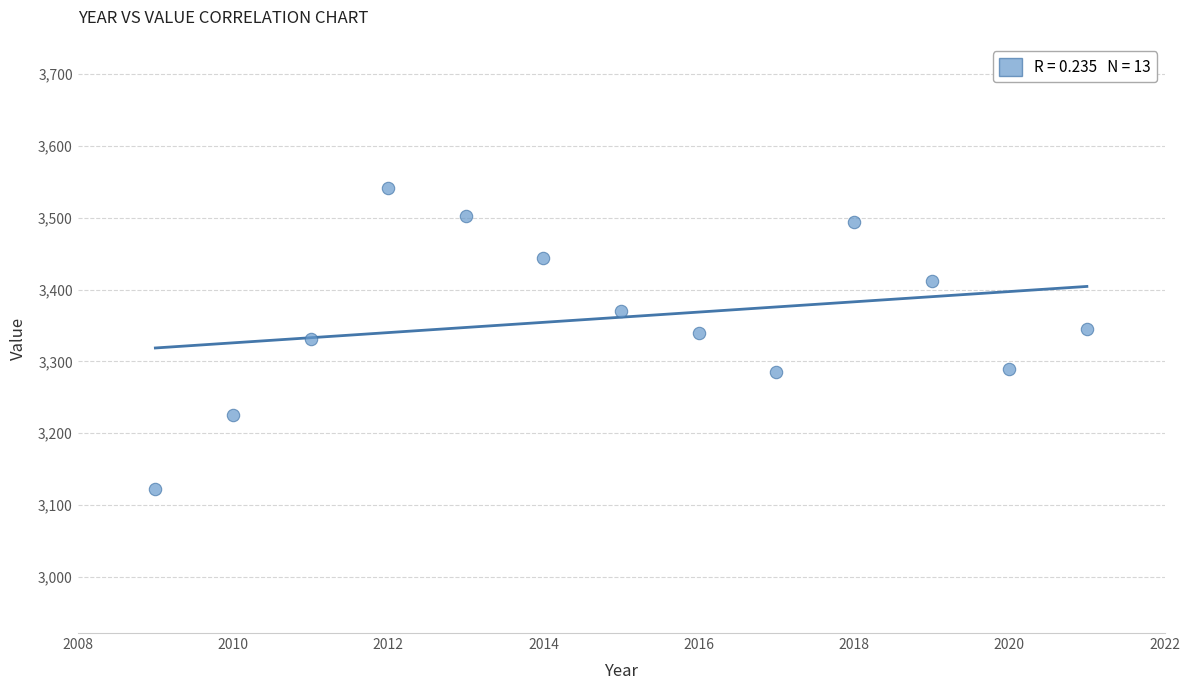

What is the range of X values (max minus min)?

12